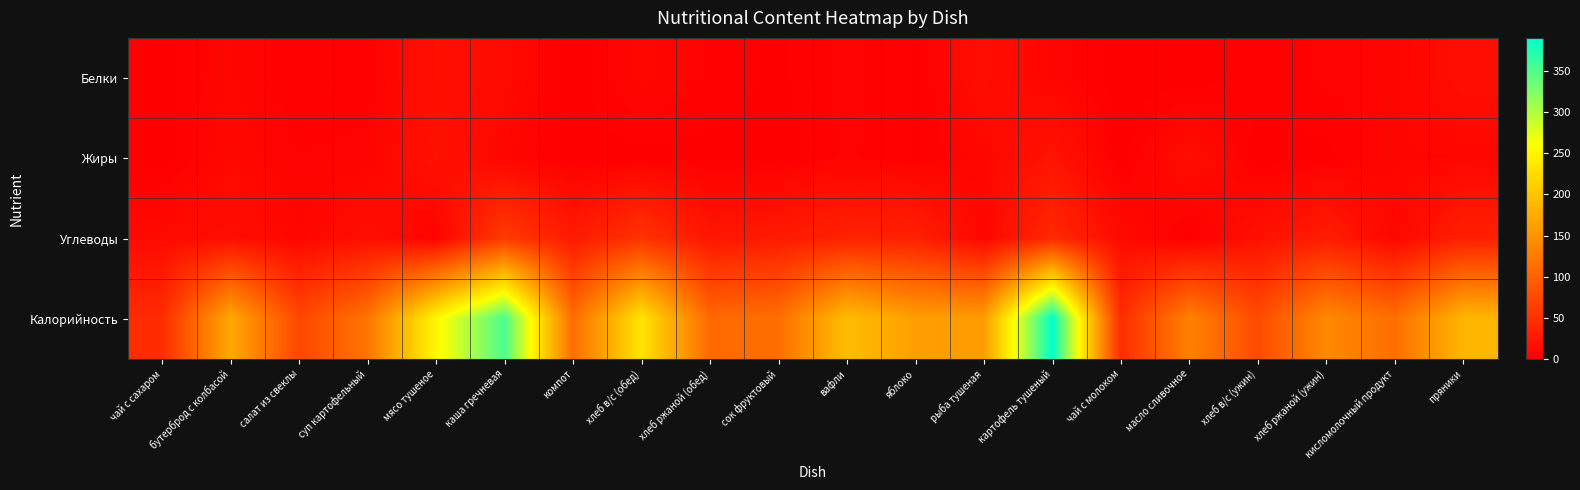

Which series has the widest spread of values?

Калорийность